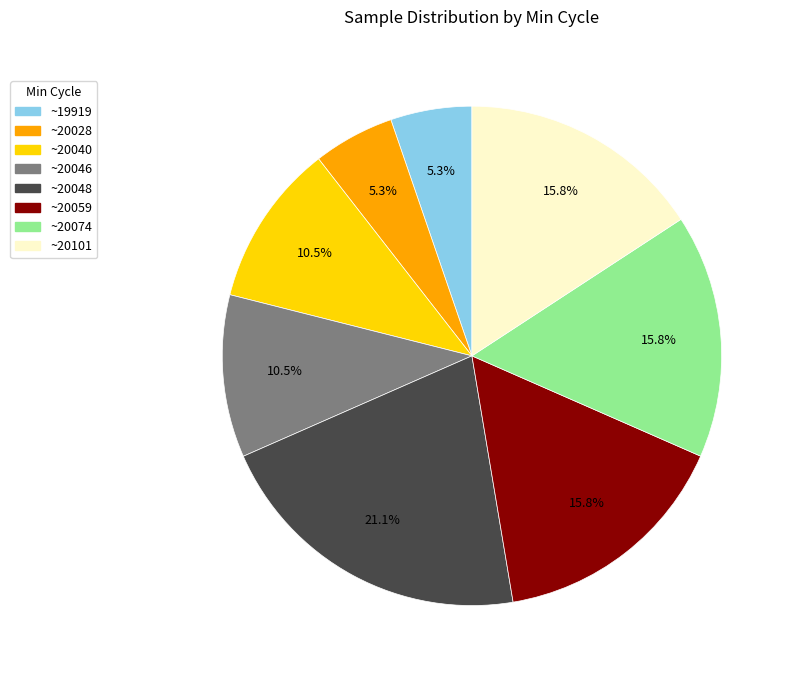

Approximately how many times larger is the value at ~19919 compared to ~20101?

0.3